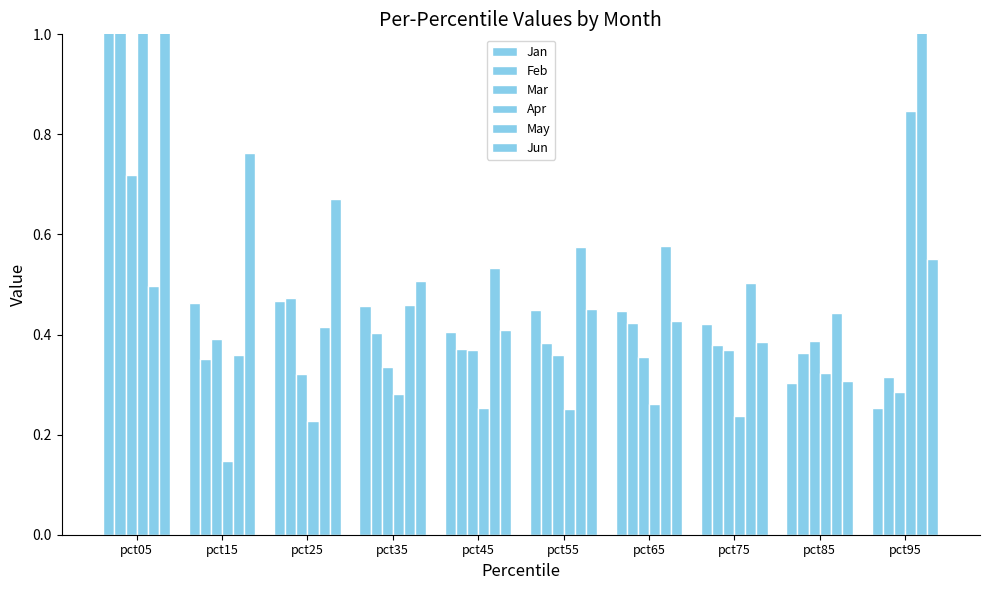

What are all the series names shown in the legend?

Jan, Feb, Mar, Apr, May, Jun